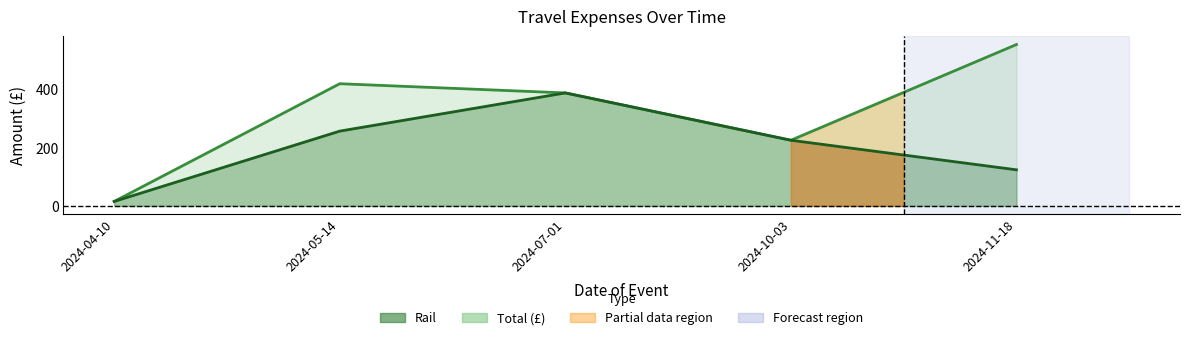

How many lines are shown in the chart?

2